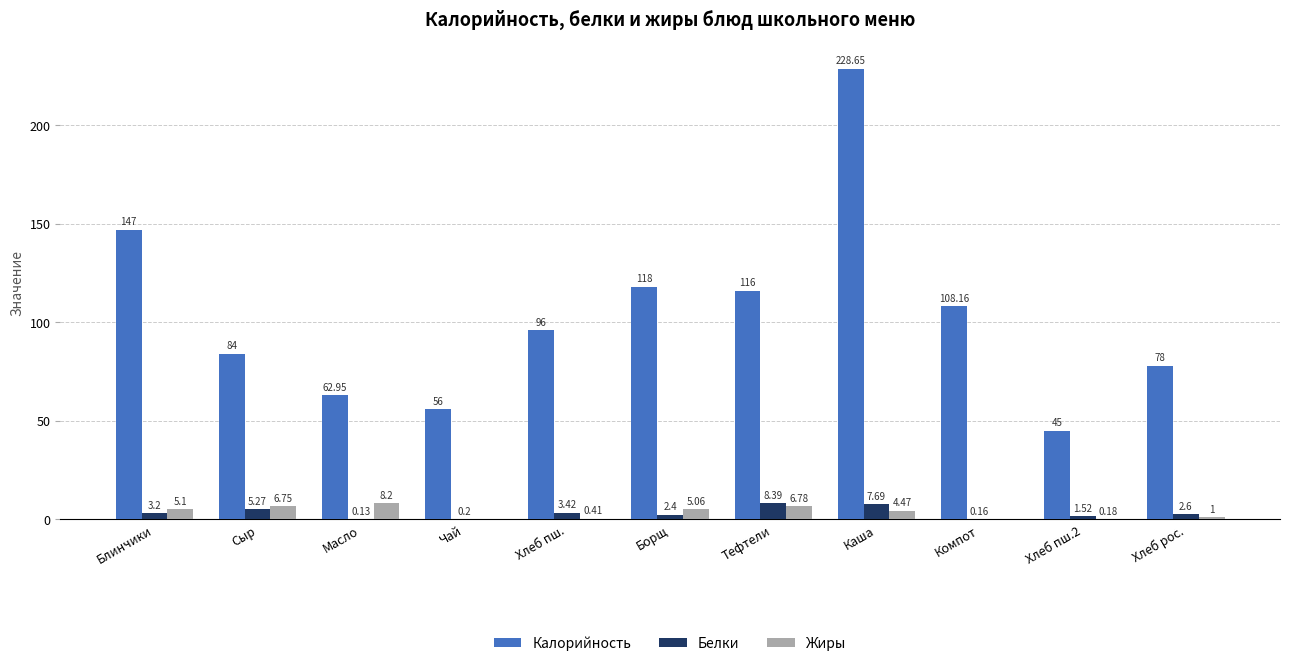

What is the sum of the Белки values at Хлеб пш.2 and Компот?

1.7